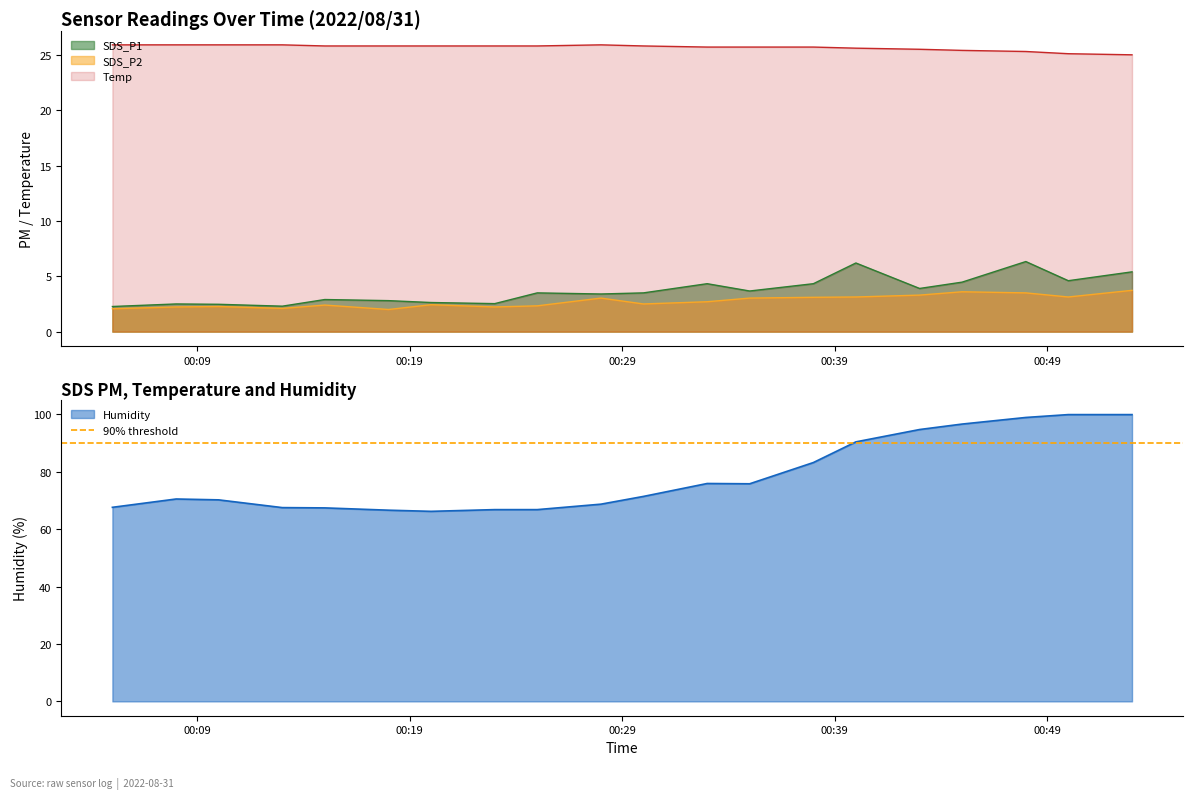

Does the chart have visible grid lines?

No